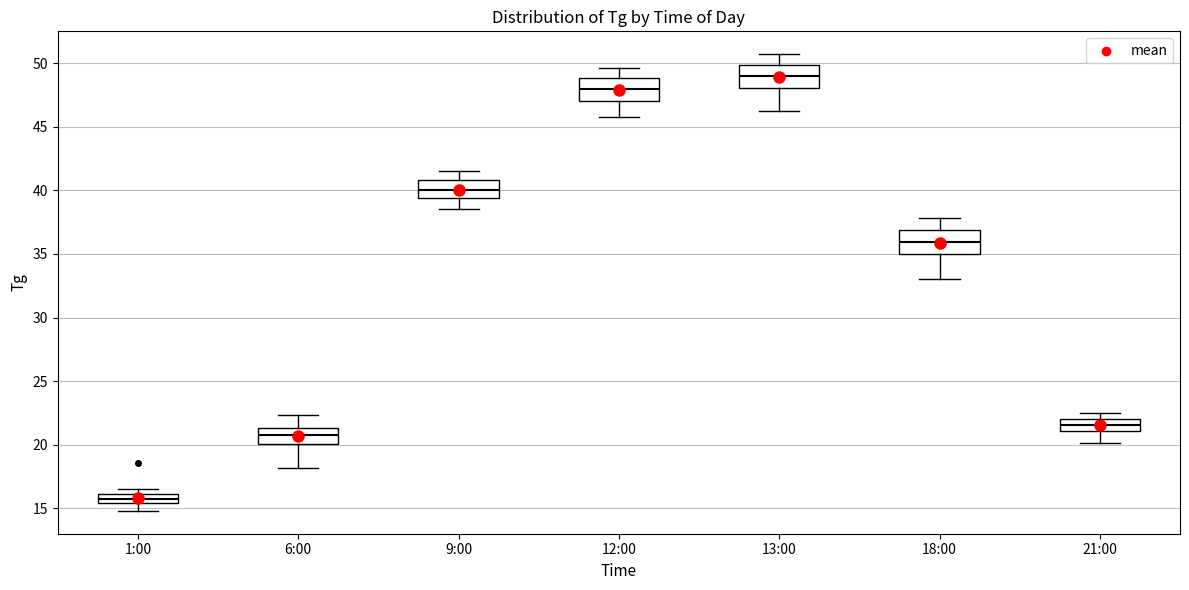

Where is the upper edge of the box for 12:00 on the y-axis? The values are not printed on the chart, so give them approximately, as read against the axis.

49.0